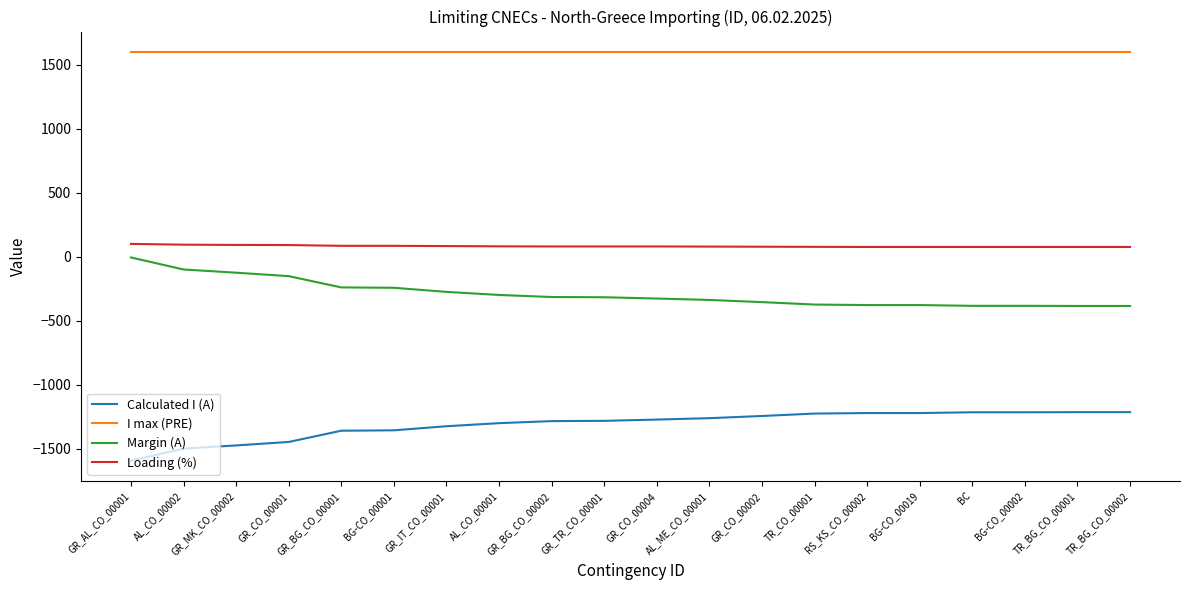

Is the value of Loading (%) at AL_CO_00002 greater than the value of I max (PRE) at TR_BG_CO_00001?

No